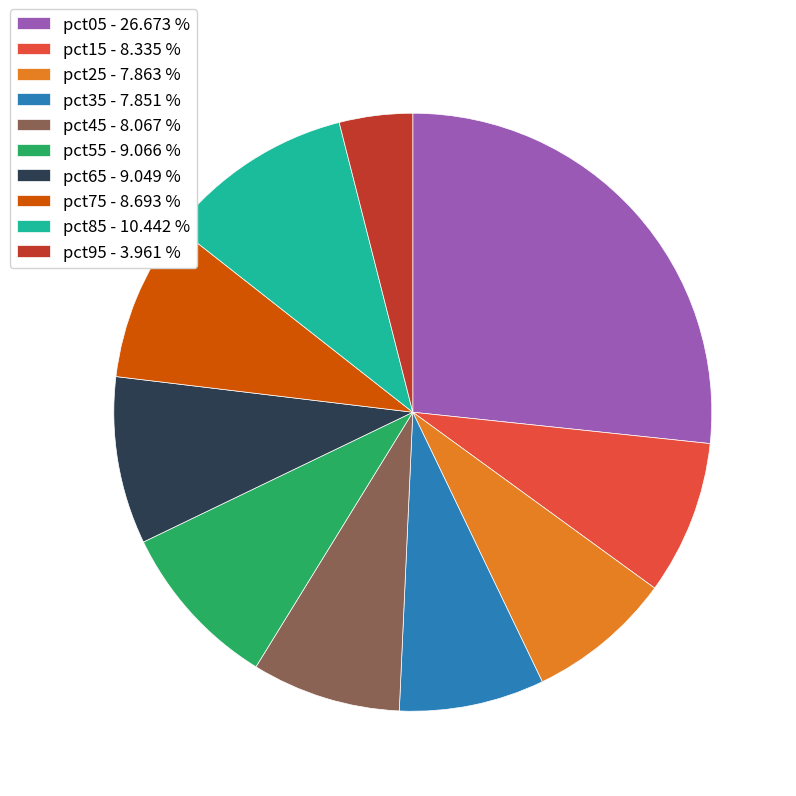

Is pct65 - 9.049 % the majority of the pie?

No